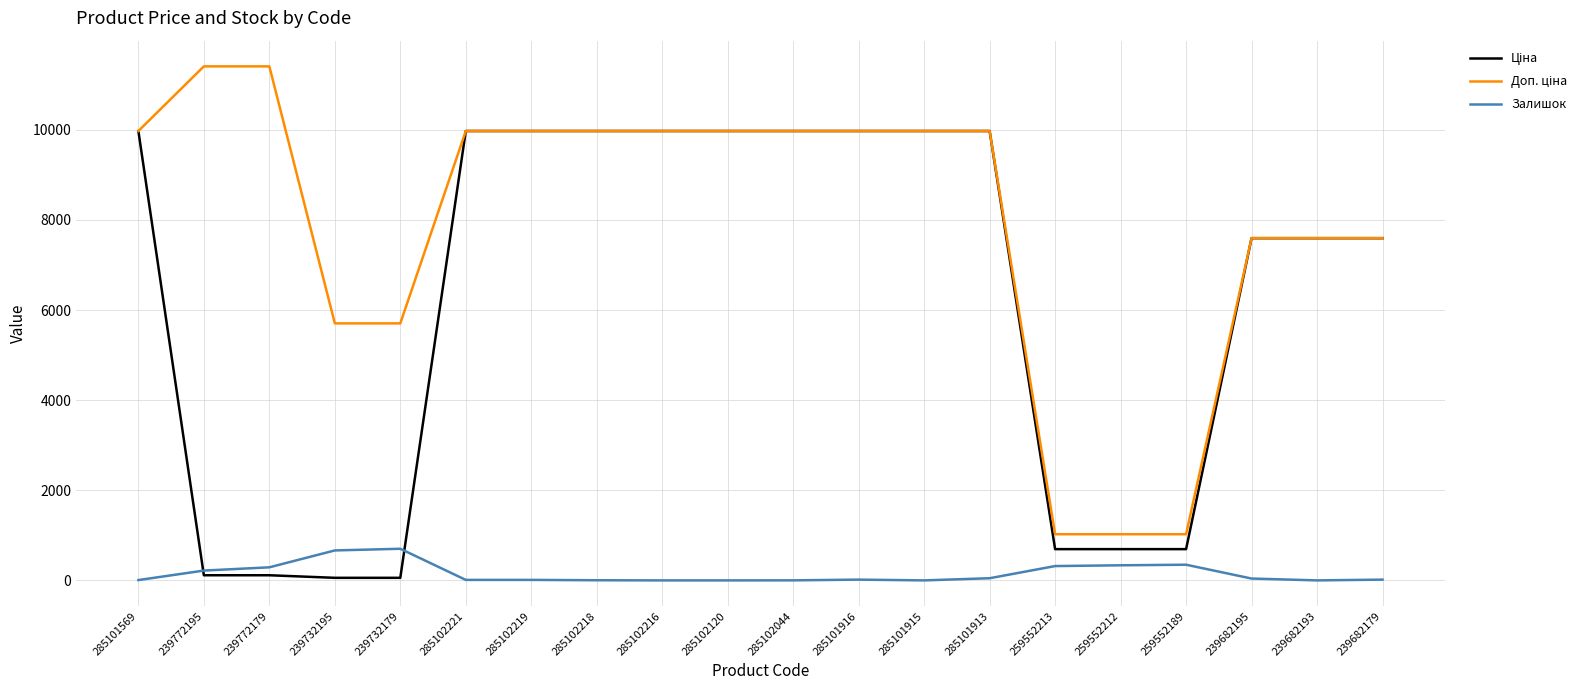

What is the maximum value for Залишок?

702.0